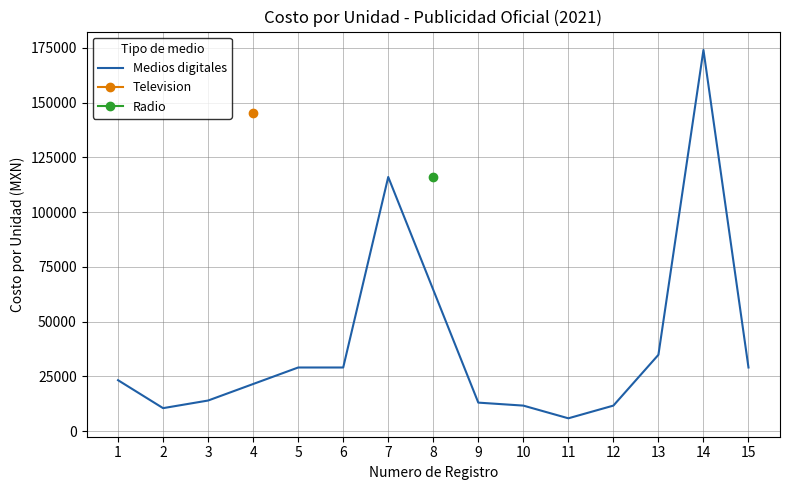

True or false: the data has more than 2 interior local peaks.

False